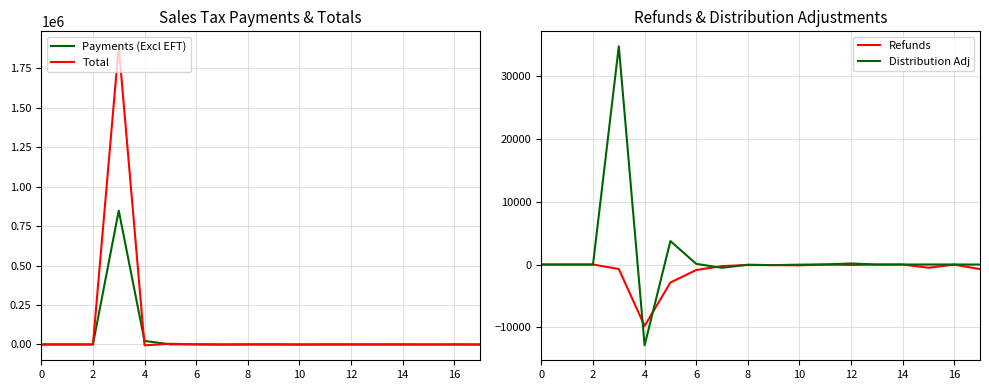

The value of Distribution Adj at 4 is -25661.9. True or false?

False